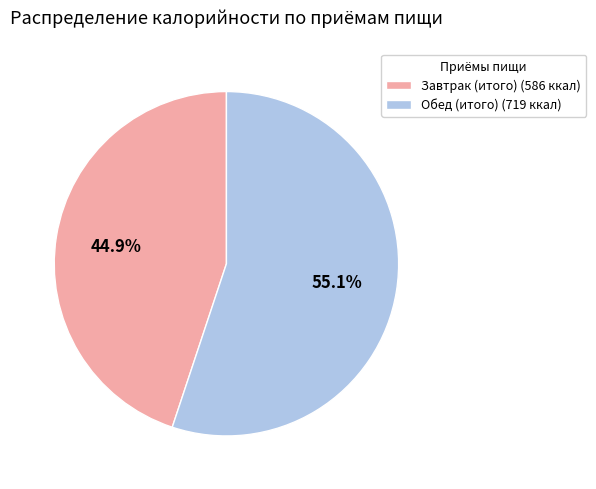

What is the smallest slice in the pie chart?

Завтрак (итого)